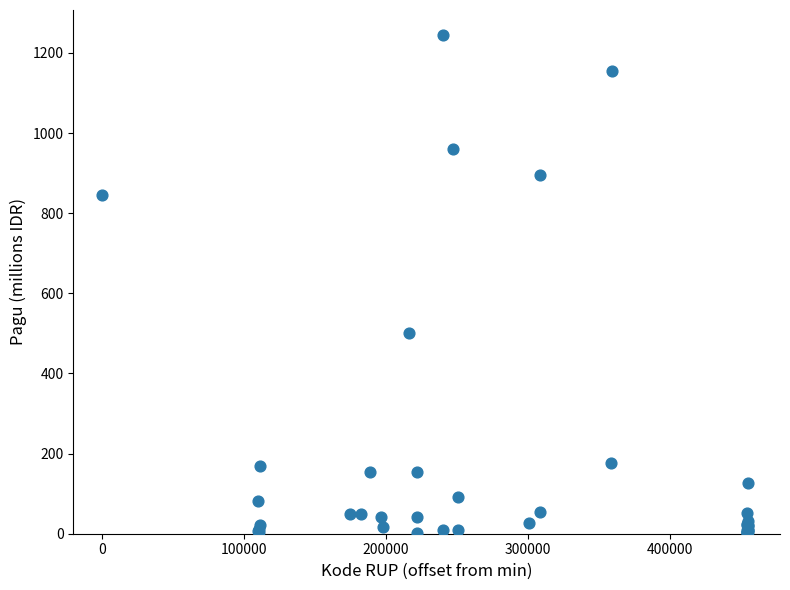

What Y value in the scatter plot is closest to 622?

499.9